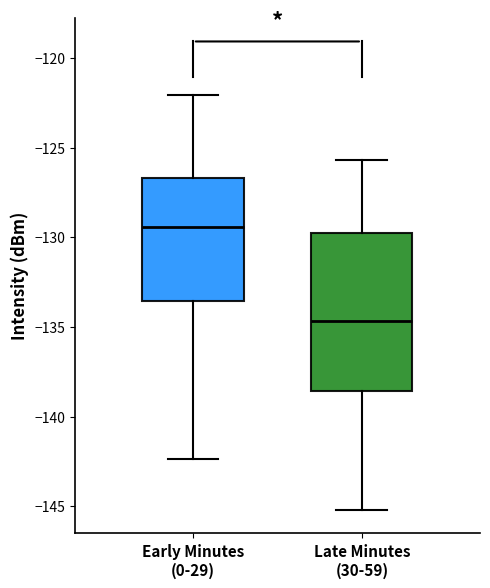

Which box is the tallest, from its lower edge to its upper edge?

Late Minutes (30-59)